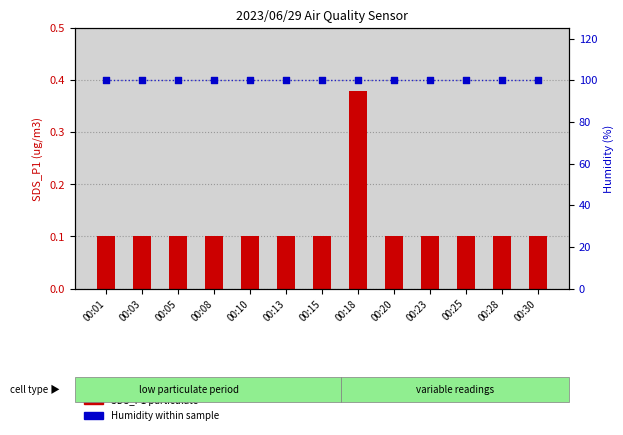

Which series has the widest spread of Y values?

SDS_P1 (particulate)